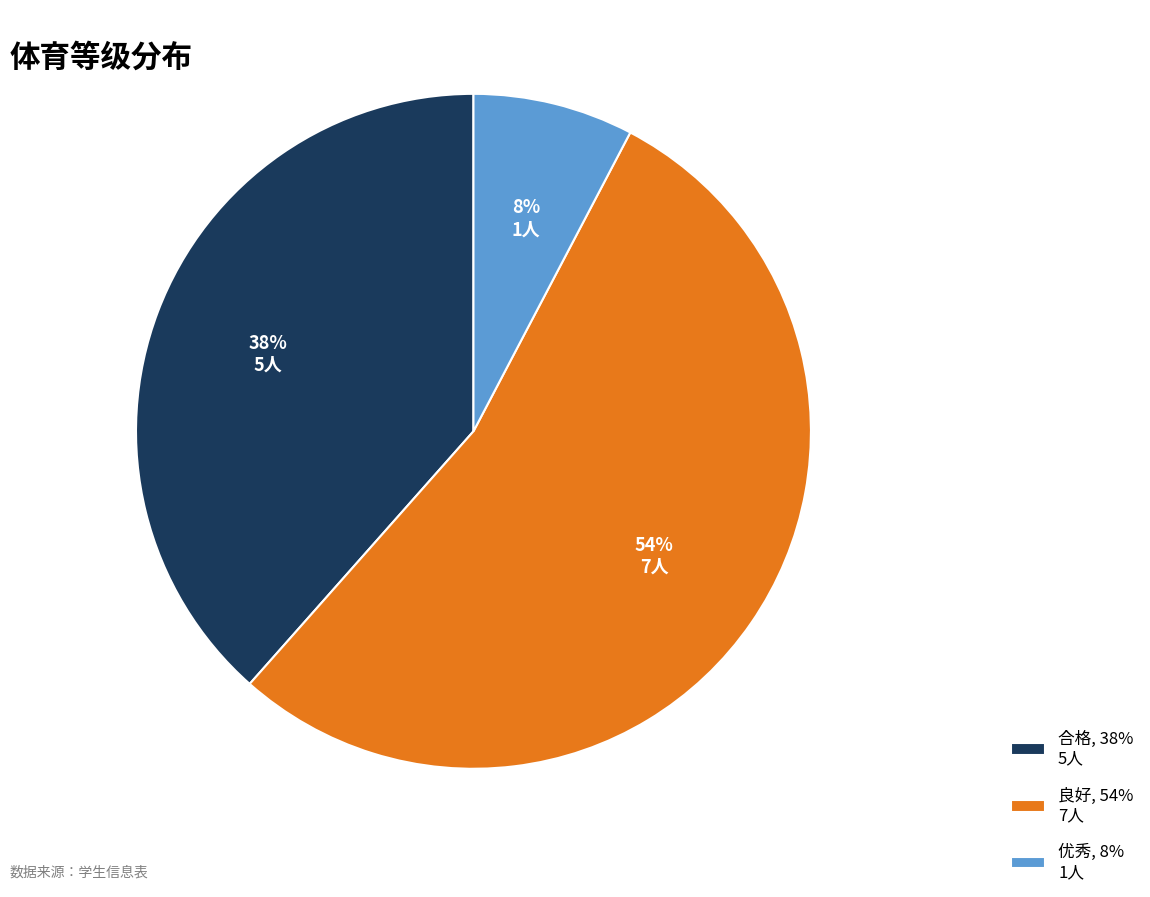

The 良好 slice represents 62% of the pie. True or false?

False